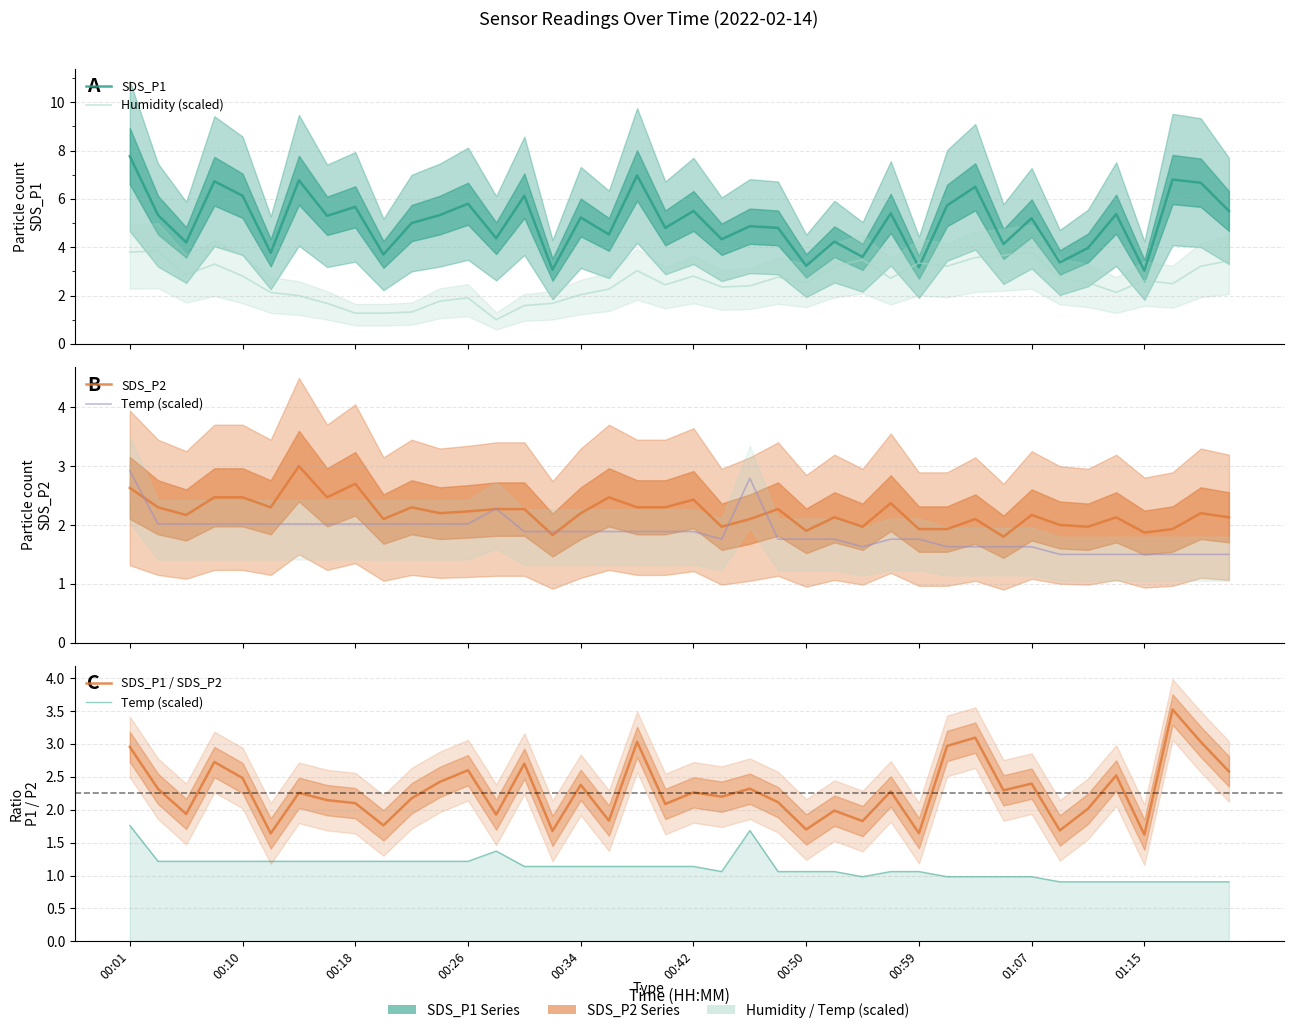

What is the maximum value shown in the chart?

7.8